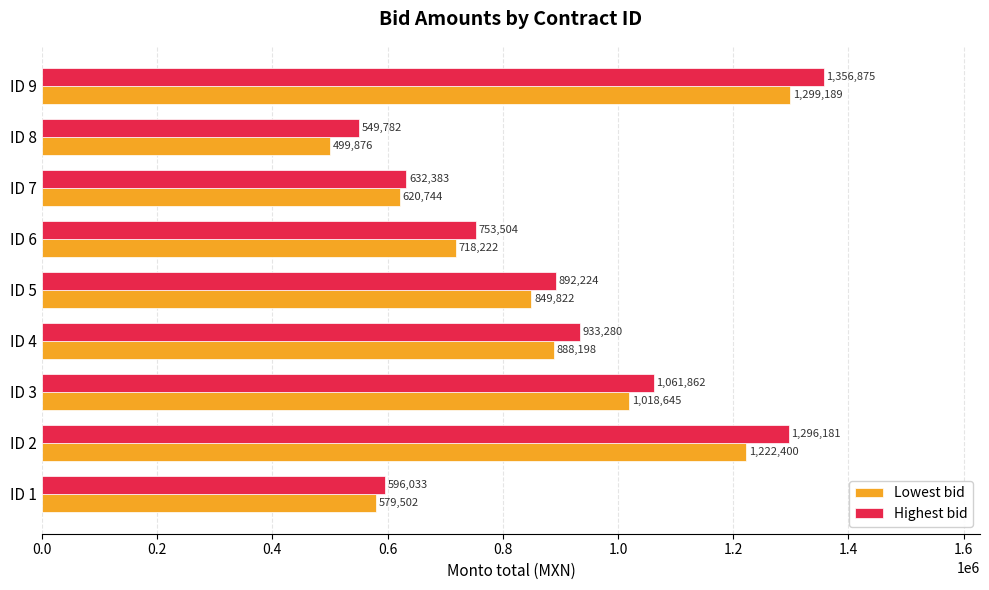

What is the average value of the Lowest bid series?

855177.6